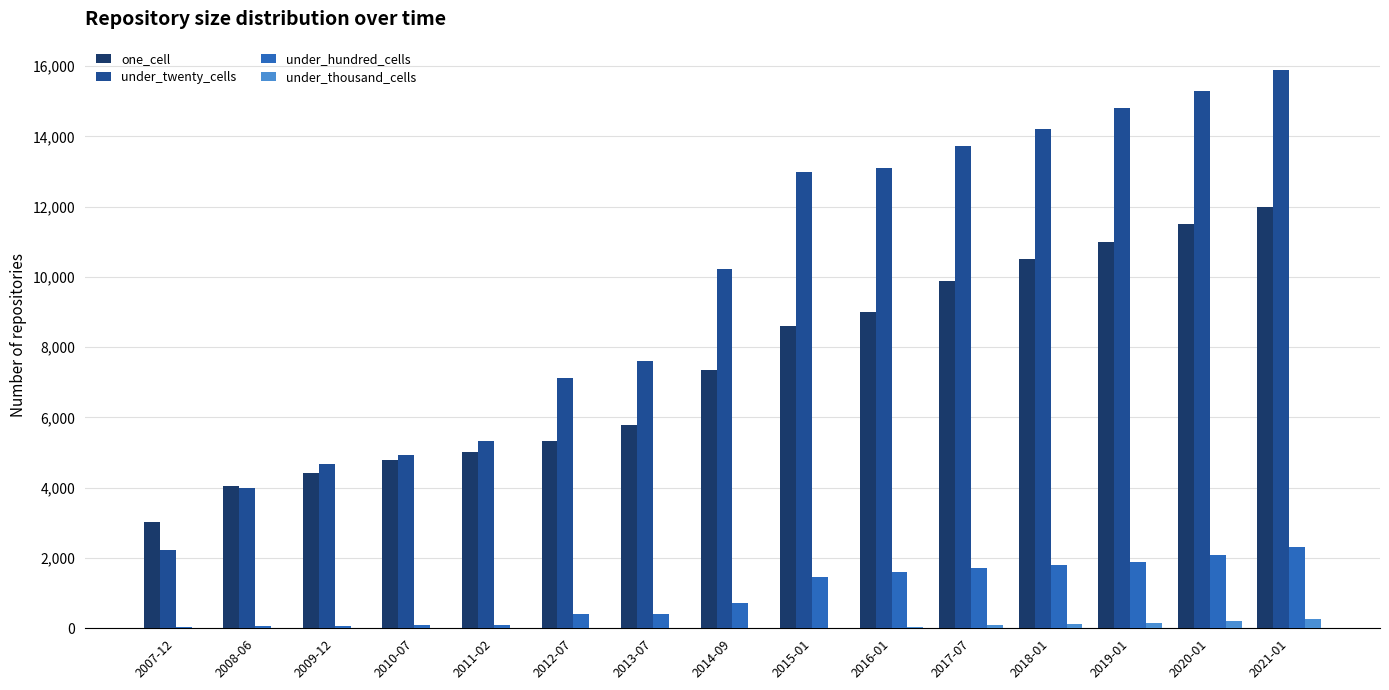

At which category does the chart reach its peak across all series?

2021-01